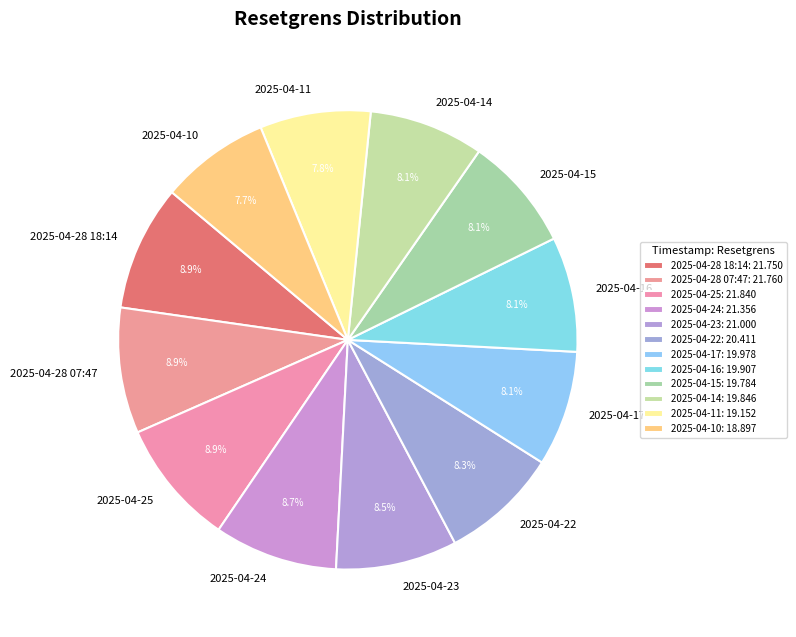

How many slices are in this pie chart?

12